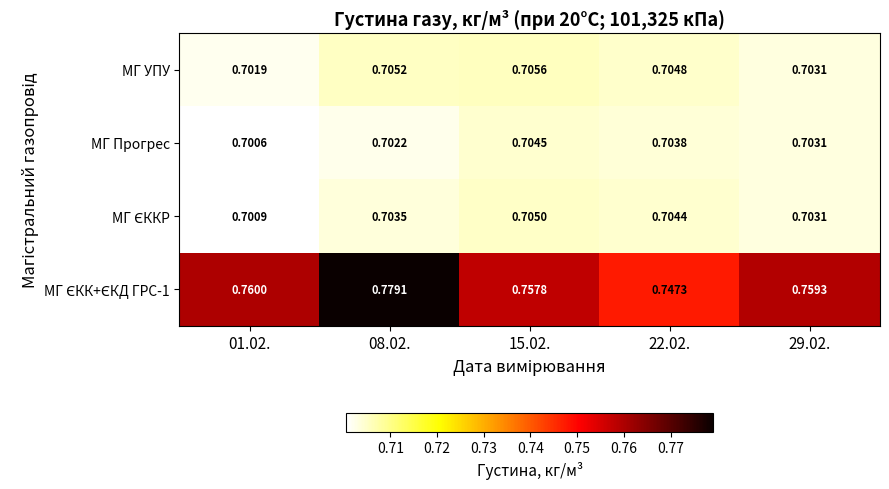

Which series has the widest spread of values?

МГ ЄКК+ЄКД ГРС-1